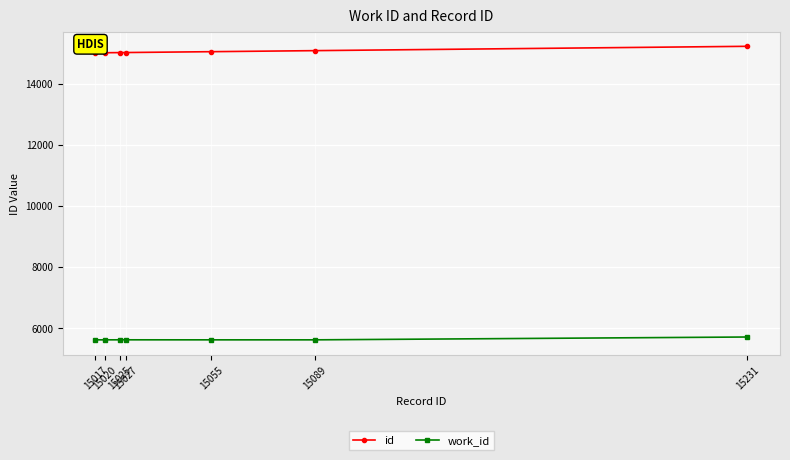

How many data points does each series have?

7